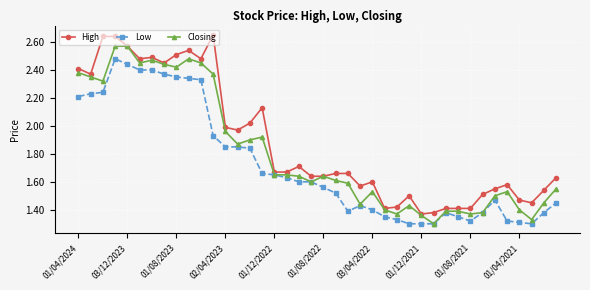

True or false: Closing has more than 0 points higher than both neighbors.

True